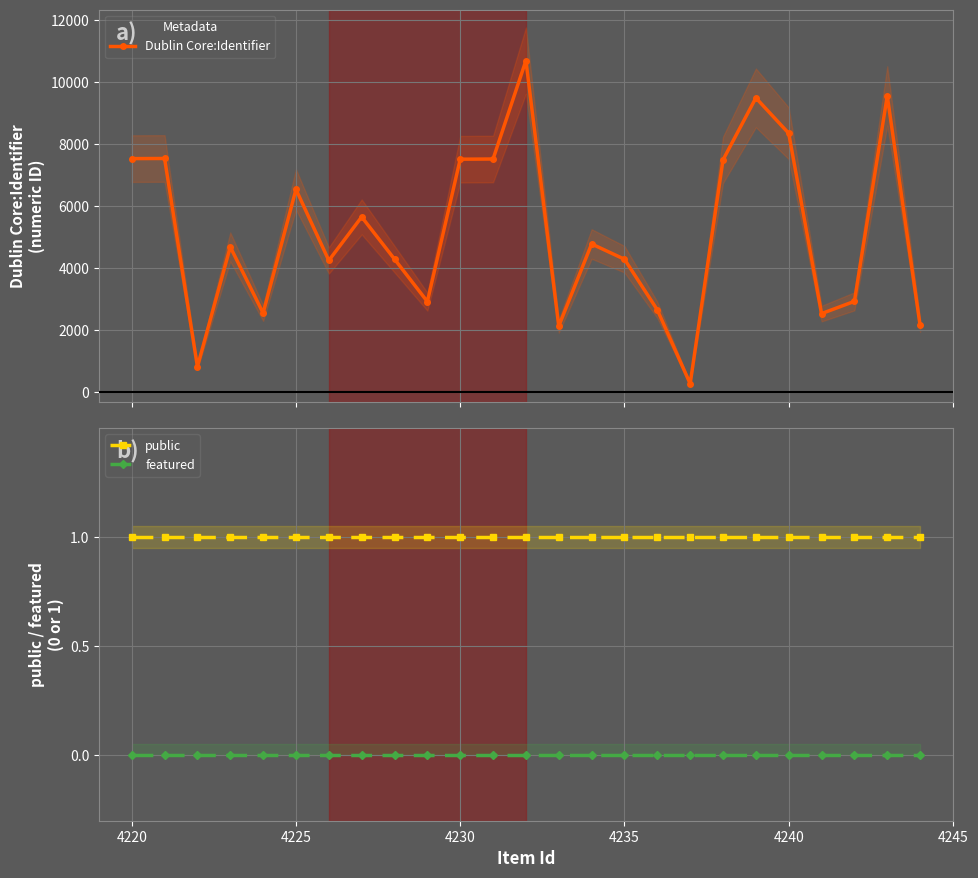

At how many categories does at least one series exceed 1790?

23